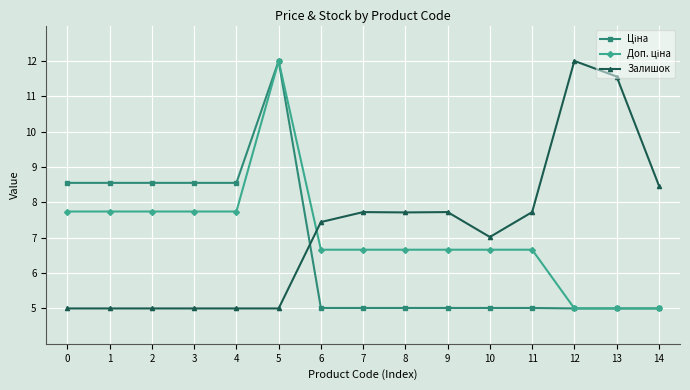

What is the value of the Залишок point at the 7th from the left?

7.4